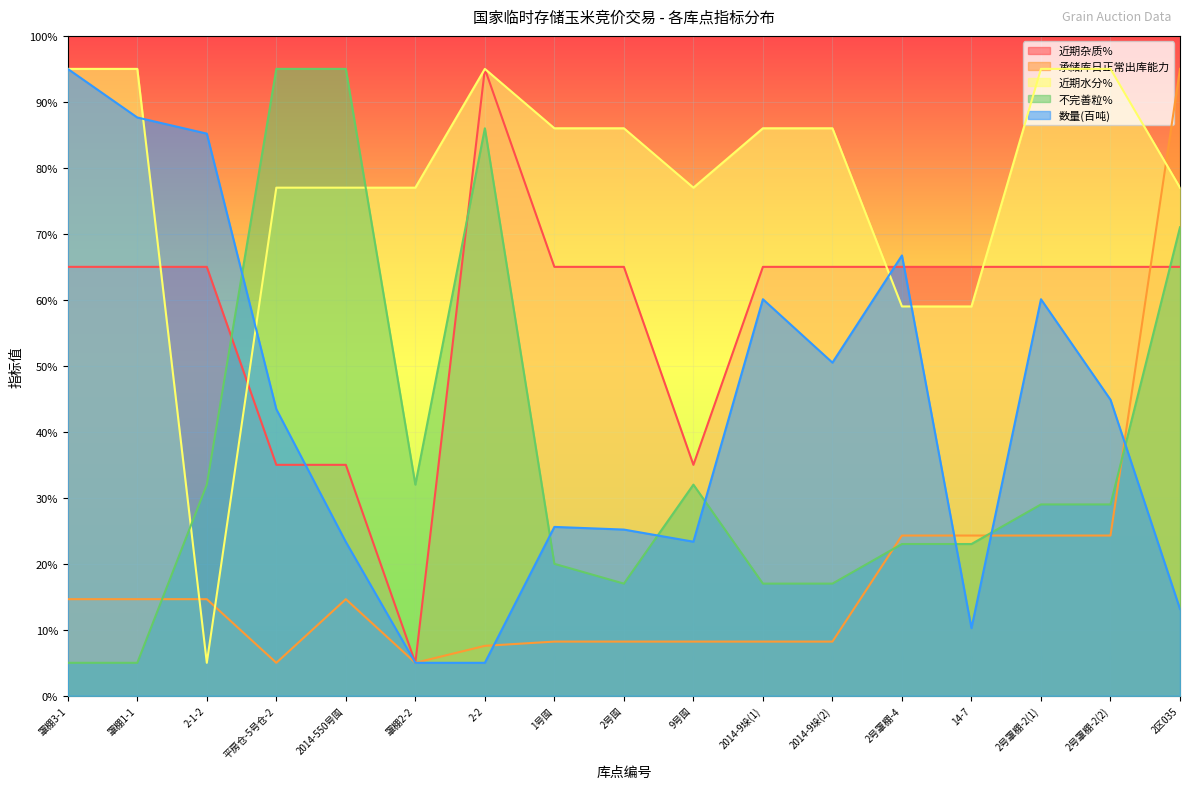

What are all the series names shown in the legend?

近期杂质%, 承储库日正常出库能力, 近期水分%, 不完善粒%, 数量(百吨)